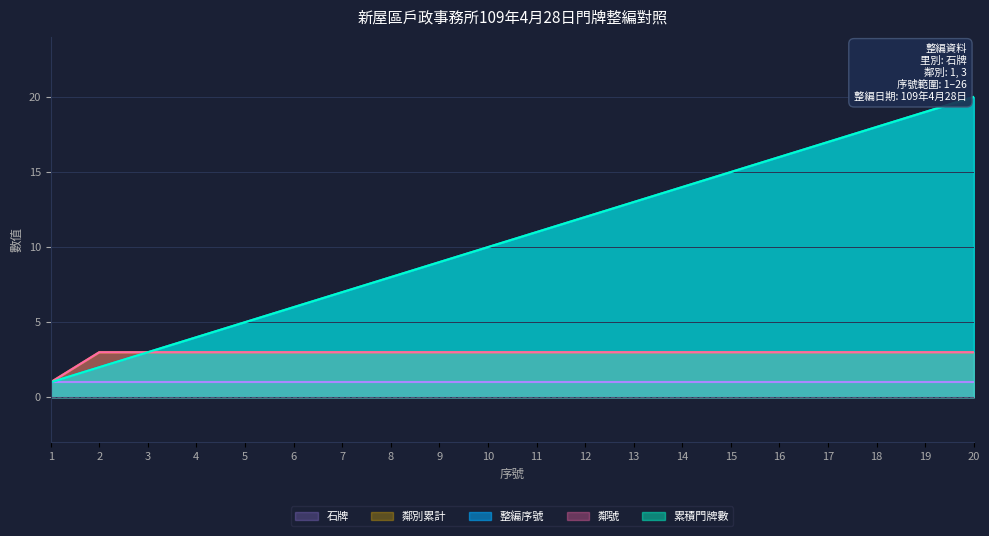

List the series in order of their peak value, lowest first.

鄰別累計, 鄰號, 整編序號, 累積門牌數